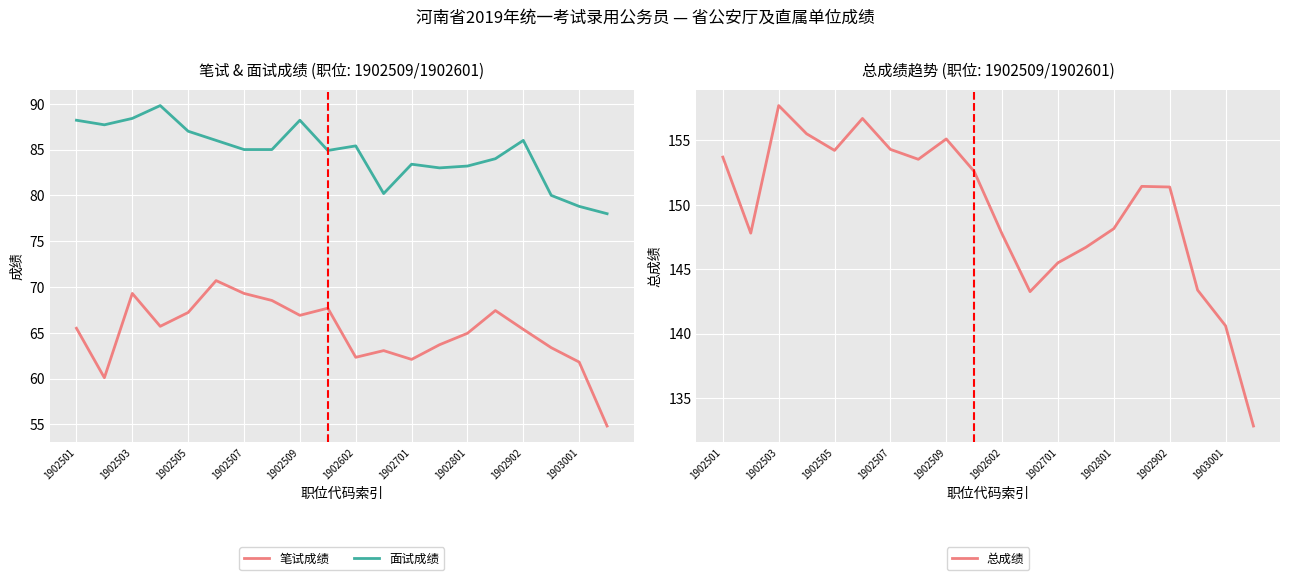

Rank the series by their average value, from highest to lowest.

总成绩, 面试成绩, 笔试成绩